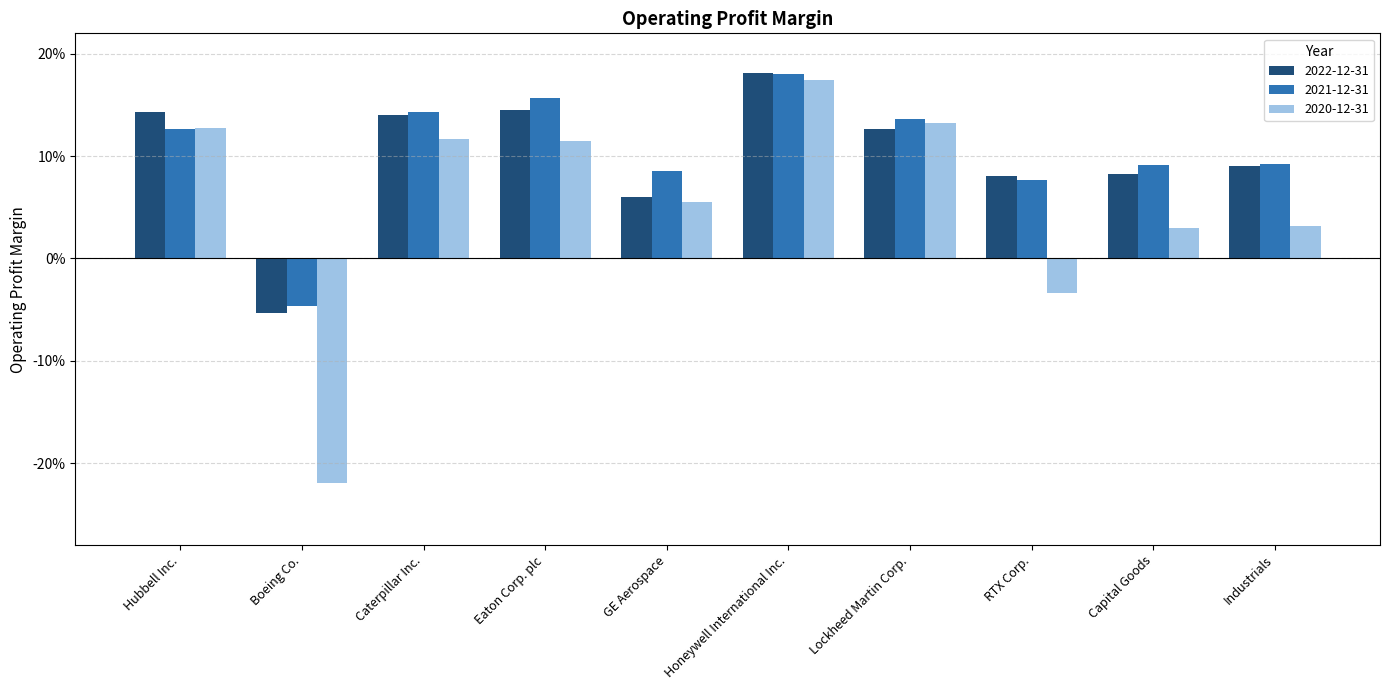

Between Hubbell Inc. and GE Aerospace, which series saw the biggest shift?

2022-12-31